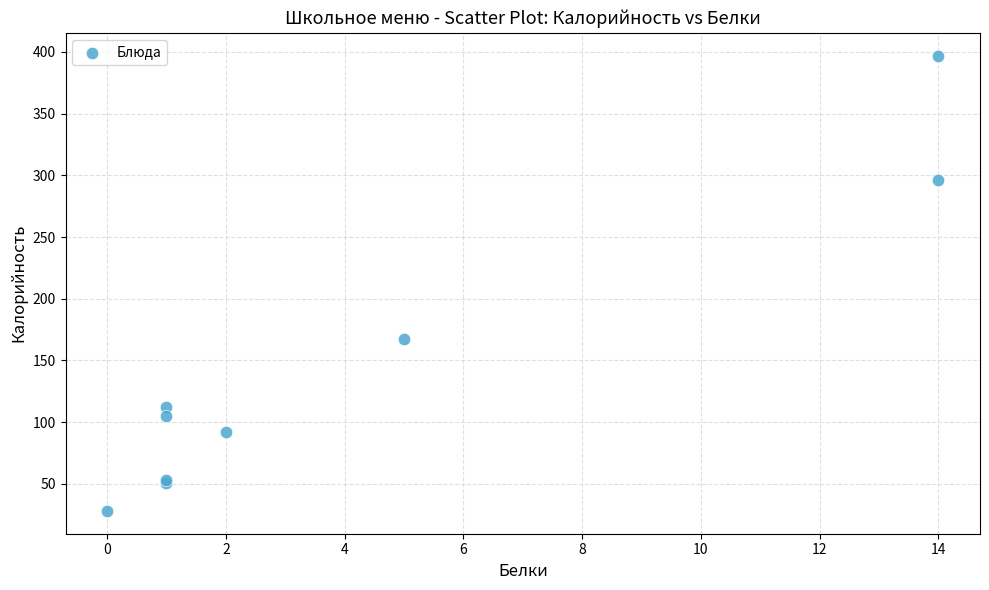

What Y value in the scatter plot is closest to 212?

167